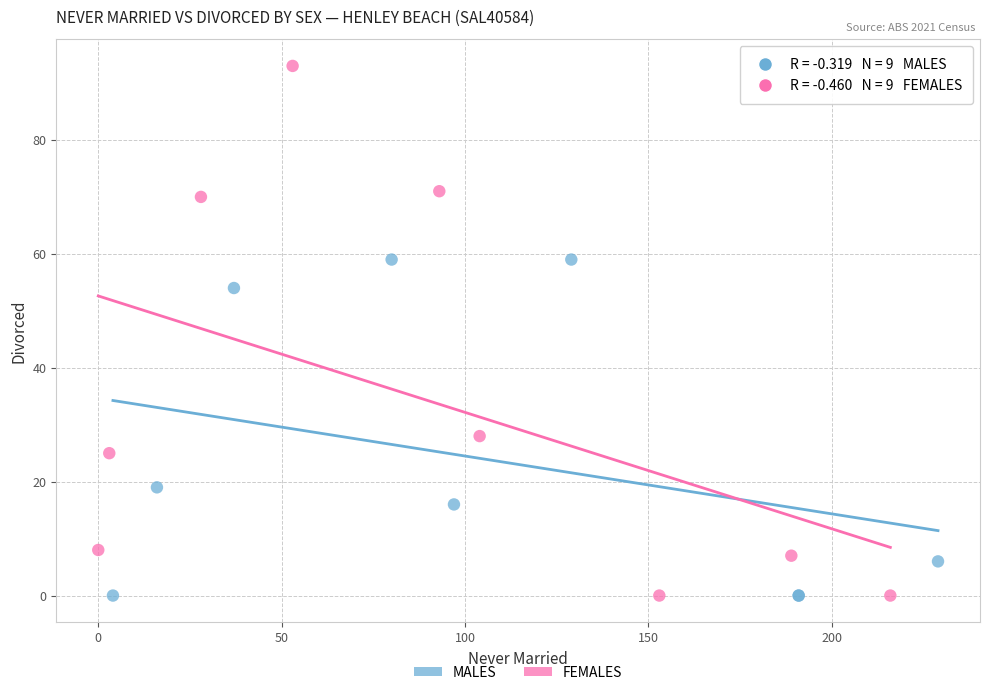

Which series has the largest Y range (max minus min)?

FEMALES